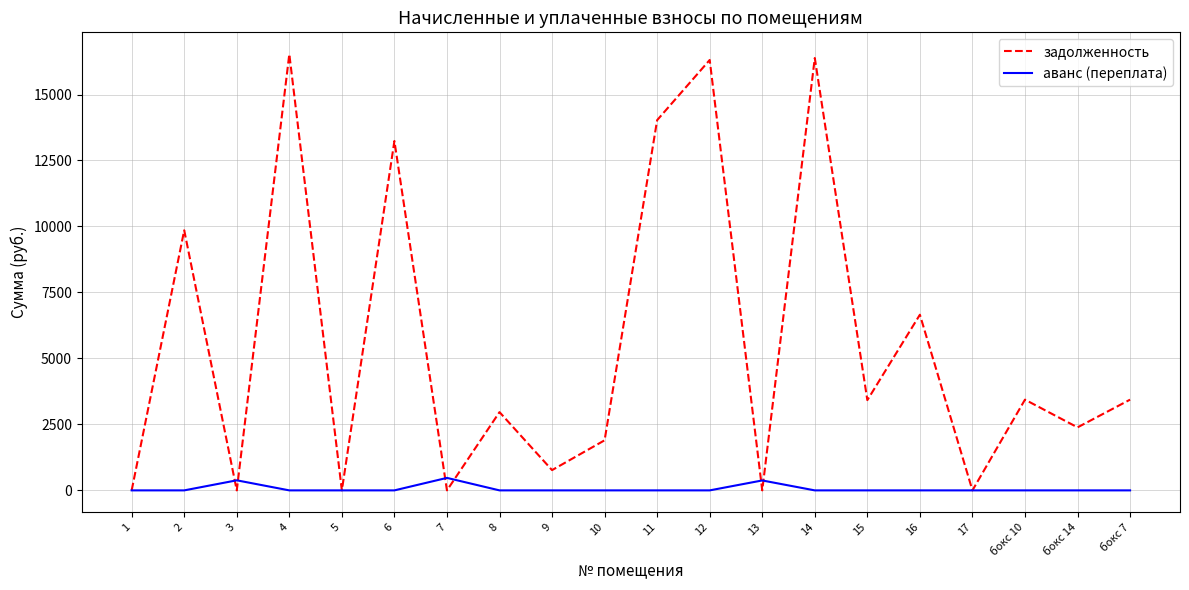

What is the maximum value shown in the chart?

16529.7